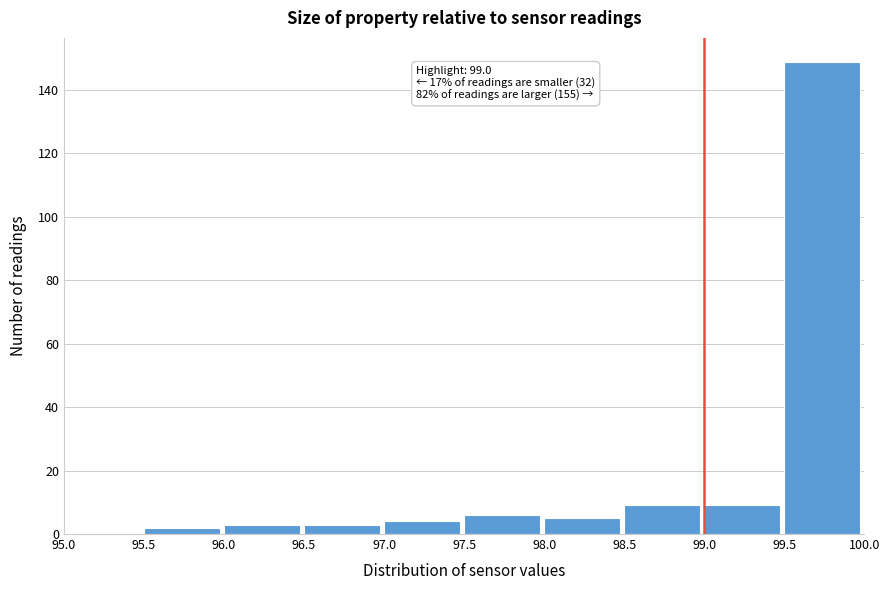

Which range on the x-axis has the tallest bar?

99.5 to 100.0